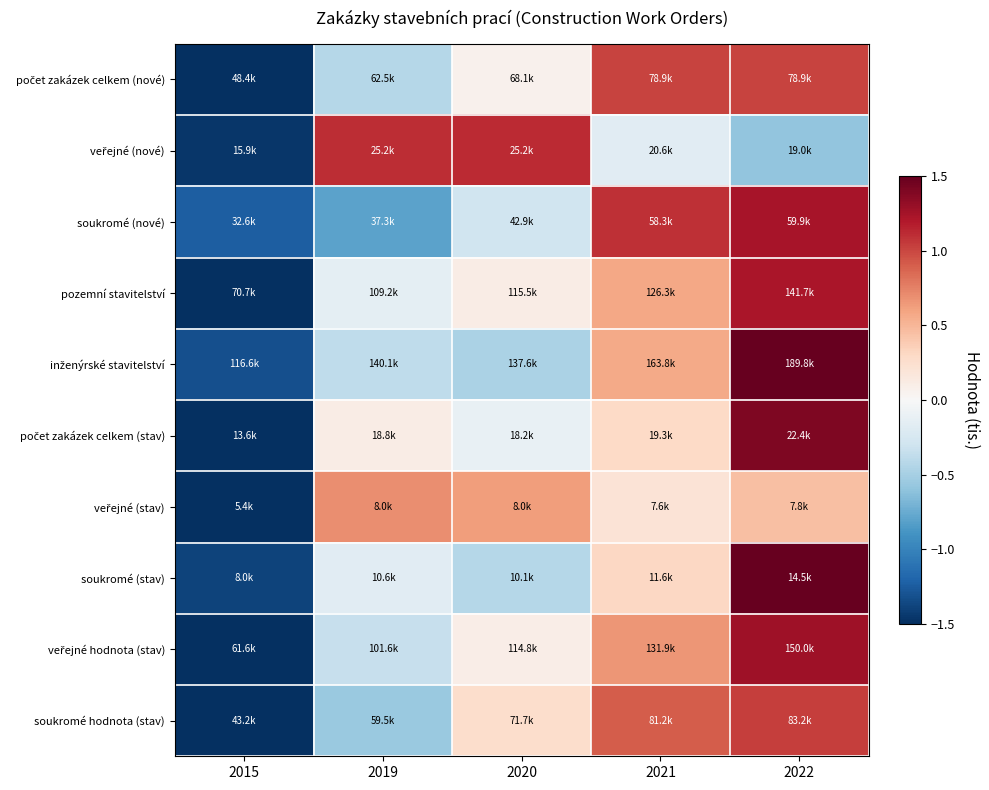

At which category is the sum across all series the highest?

2022